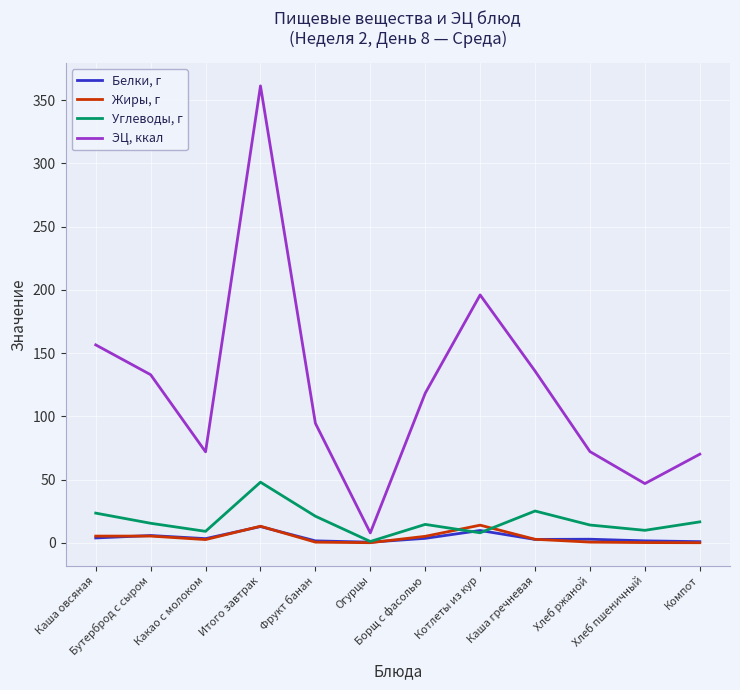

How many values in the Белки, г series are below 3?

6